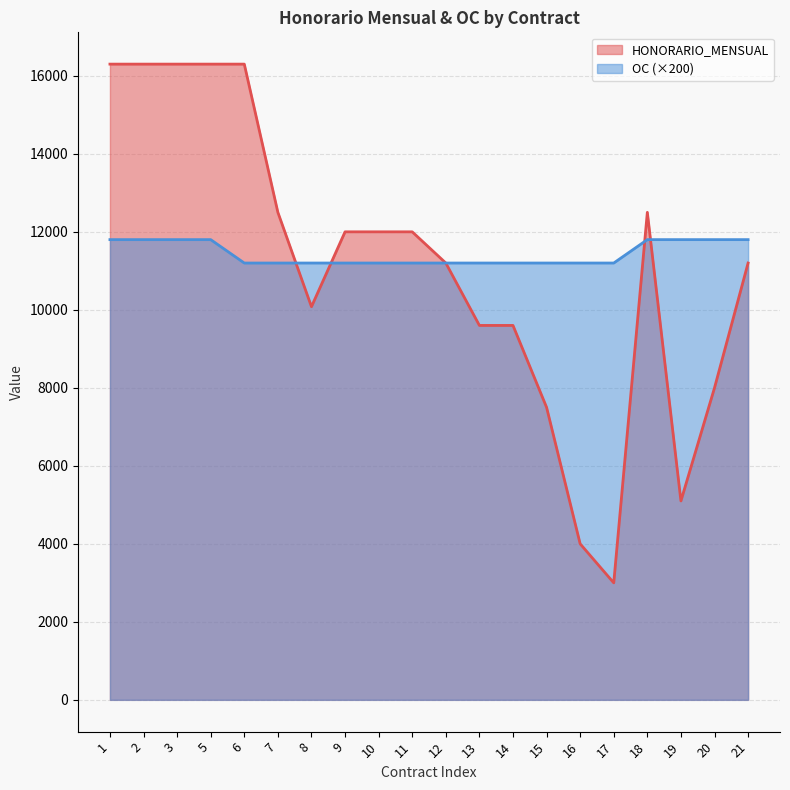

Reading left to right, what are all the values shown in this chart?

HONORARIO_MENSUAL: 1=16300	2=16300	3=16300	5=16300	6=16300	7=12500	8=10080	9=12000	10=12000	11=12000	12=11200	13=9600	14=9600	15=7500	16=4000	17=3000	18=12500	19=5100	20=8000	21=11200
OC: 1=11800	2=11800	3=11800	5=11800	6=11200	7=11200	8=11200	9=11200	10=11200	11=11200	12=11200	13=11200	14=11200	15=11200	16=11200	17=11200	18=11800	19=11800	20=11800	21=11800